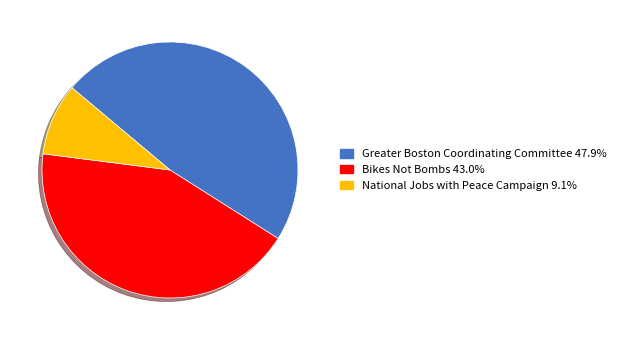

Count the number of slices in the pie.

3